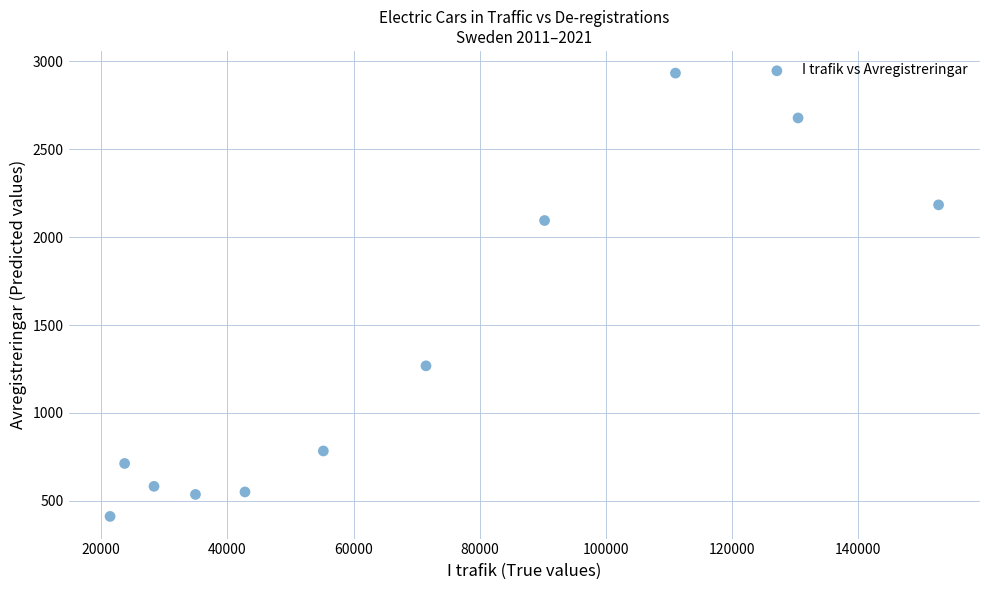

What is the average X value?

69303